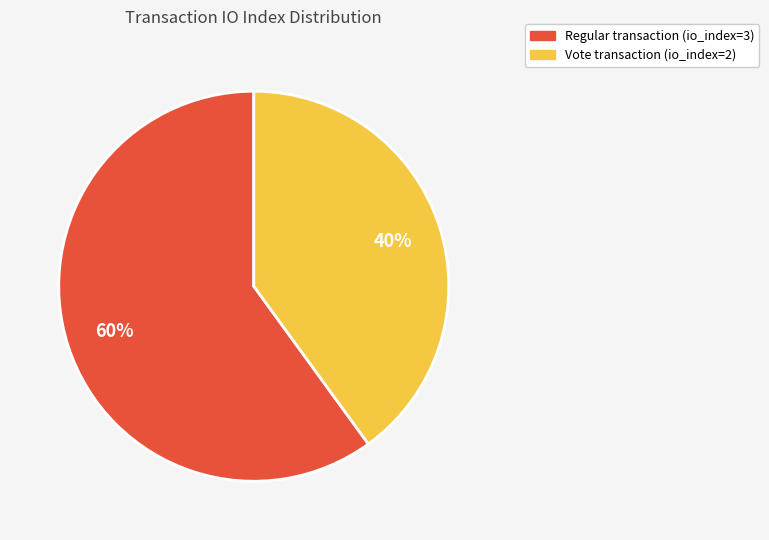

To the nearest percent, what is the difference between the largest and smallest slice percentages?

20%